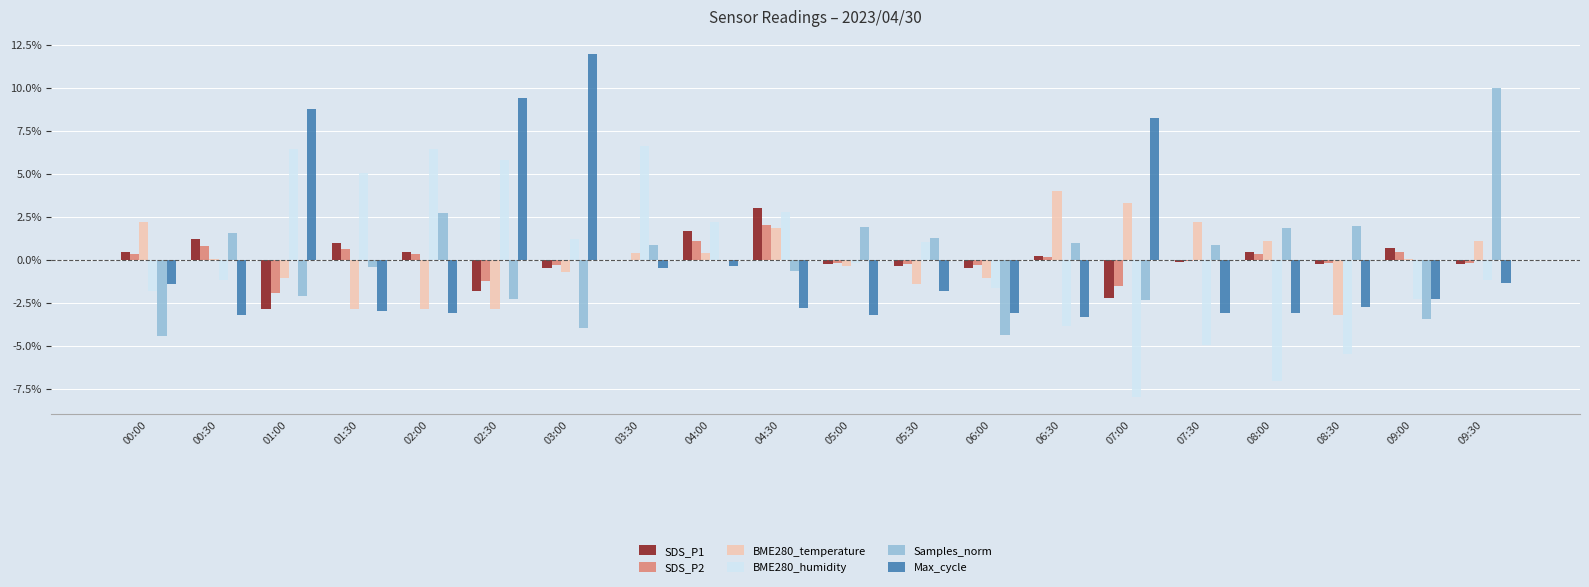

The value of Samples_norm at 09:00 is -3.4. True or false?

True